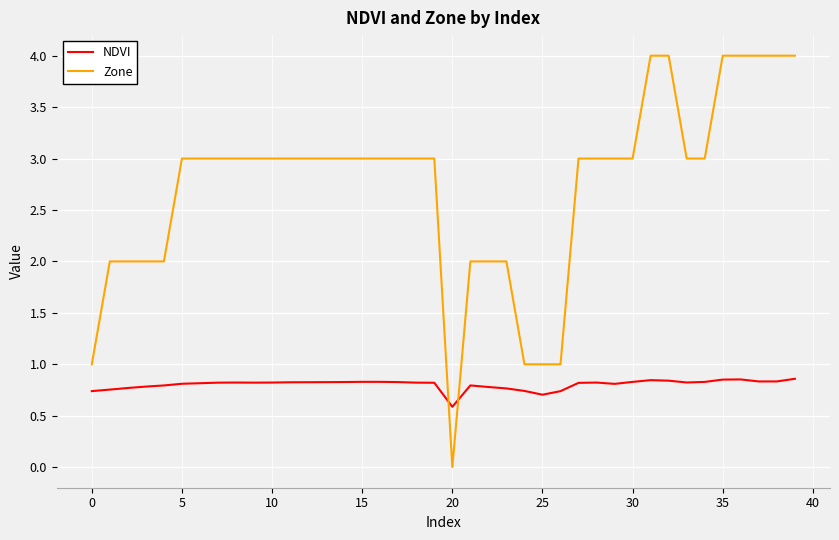

What is the difference between the maximum and minimum values in the Zone series?

4.0